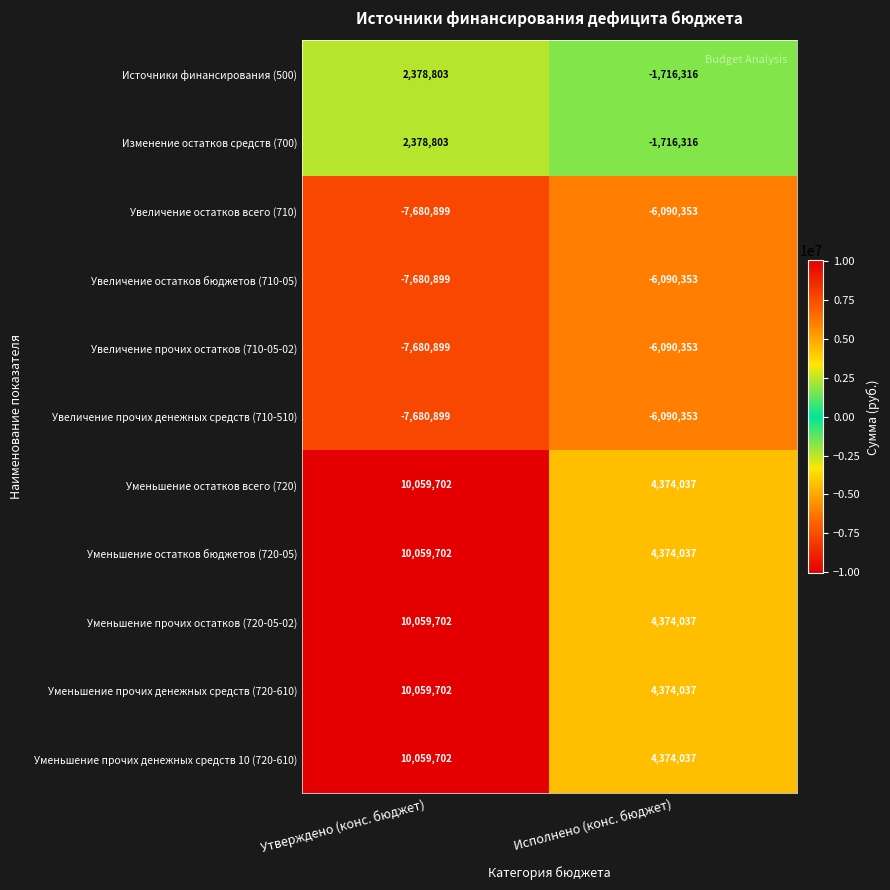

What is the difference between the highest and lowest values at Исполнено (конс. бюджет)?

10464390